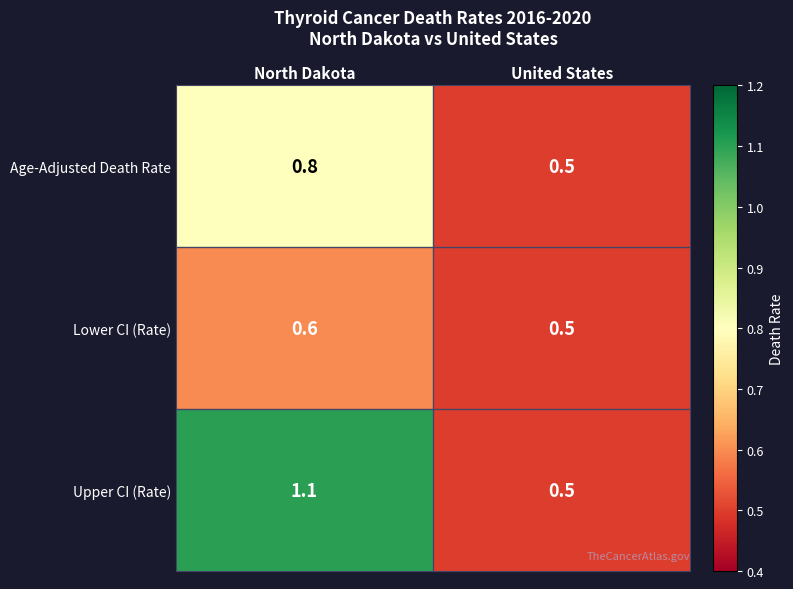

What is the sum of the Age-Adjusted Death Rate values at North Dakota and United States?

1.3